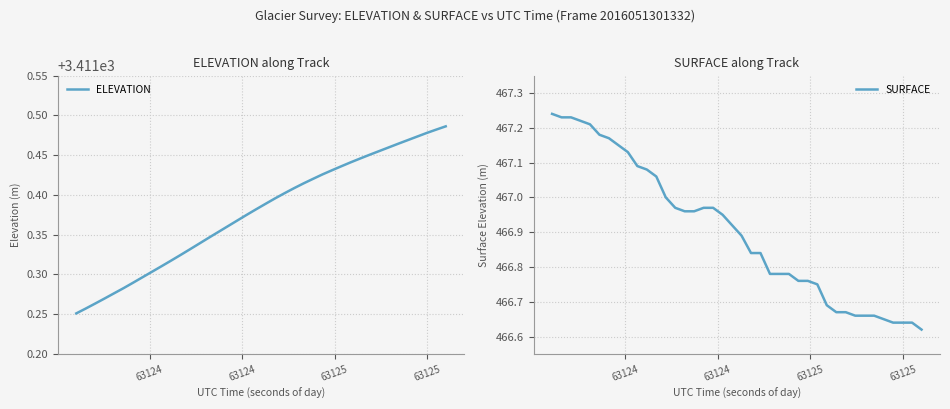

How many data points does each series have?

40